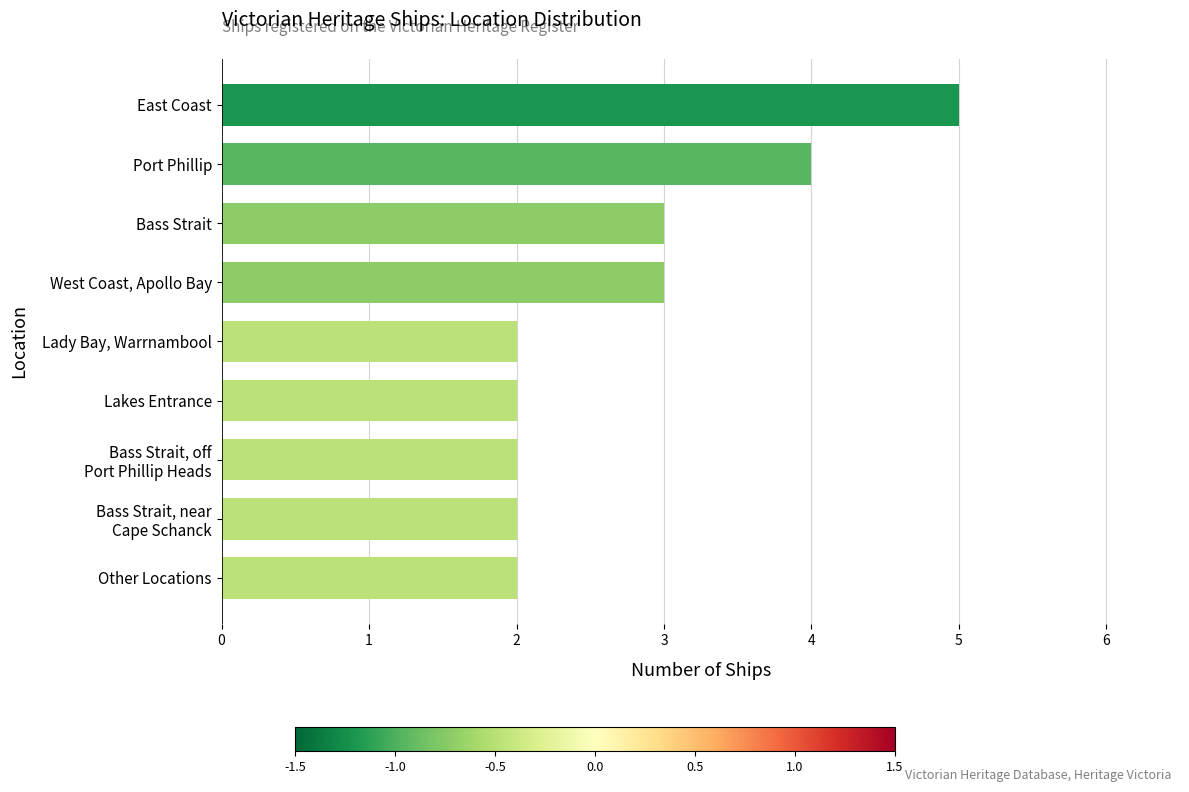

What position from the top is Lakes Entrance?

6